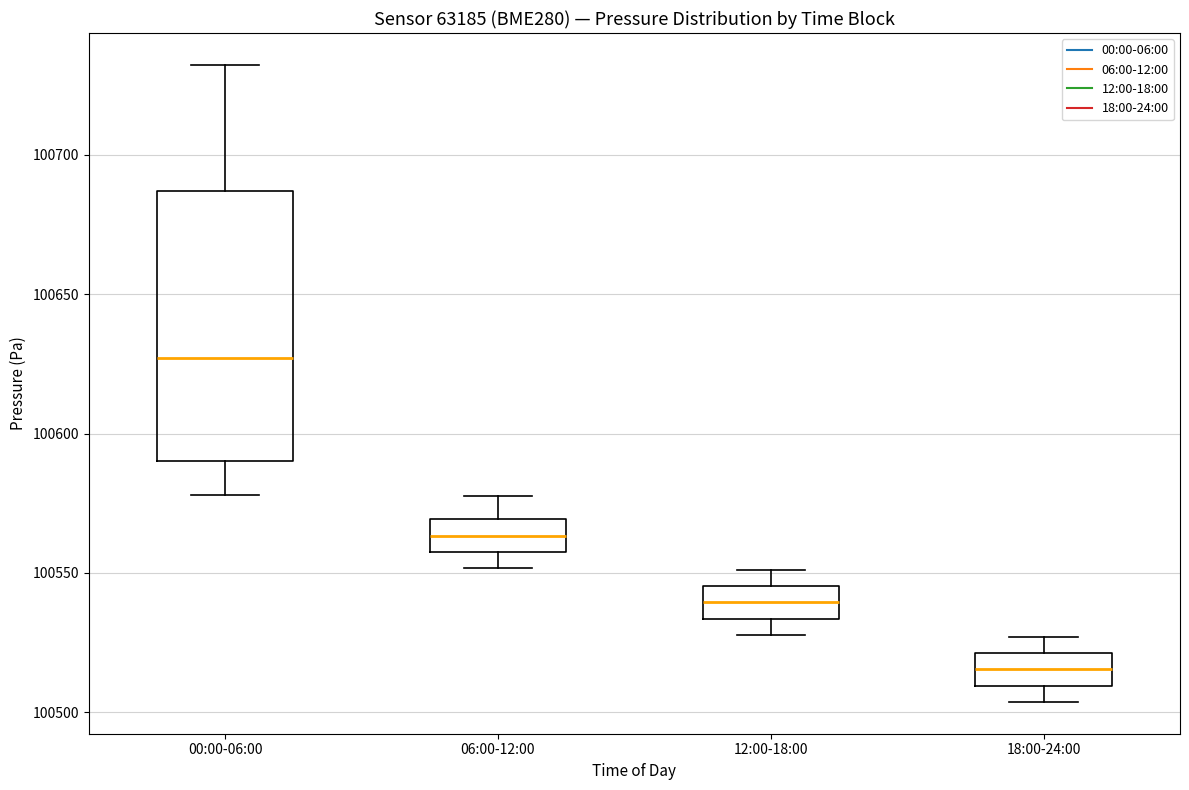

Which box's median line is the highest?

00:00-06:00